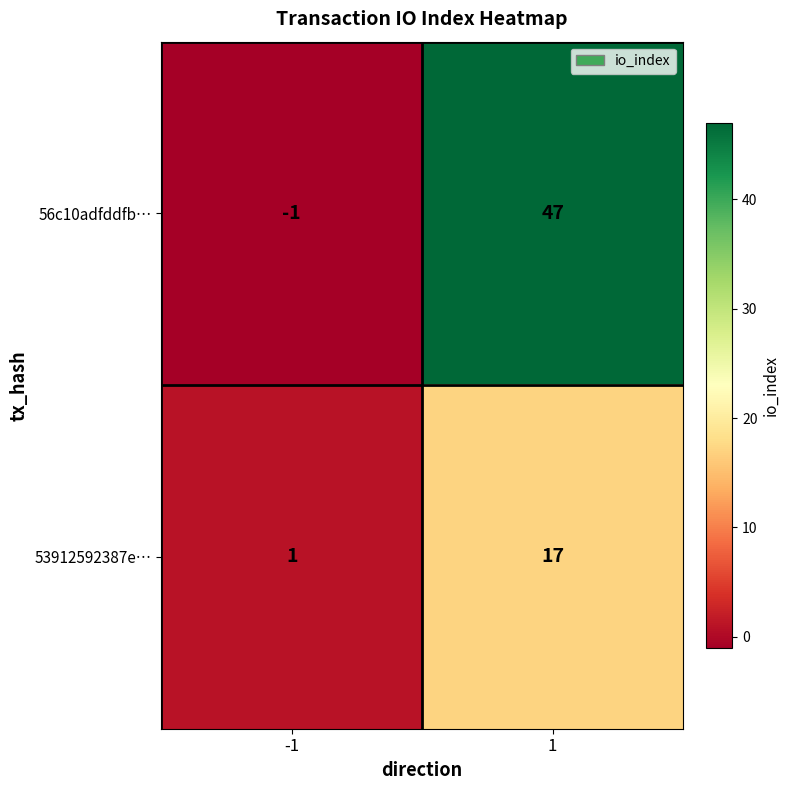

The value of 53912592387e… at 1 is 17. True or false?

True